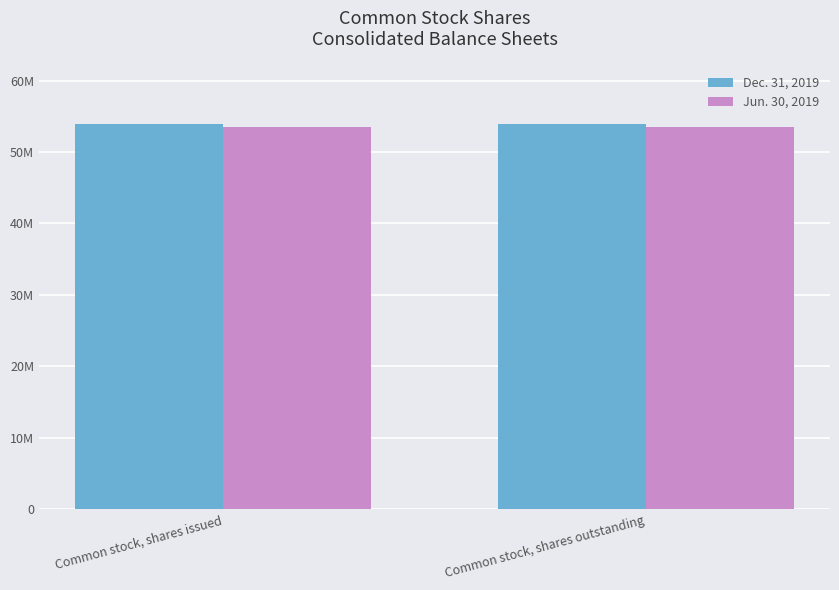

What is the label of the 1st bar from the right?

Common stock, shares outstanding